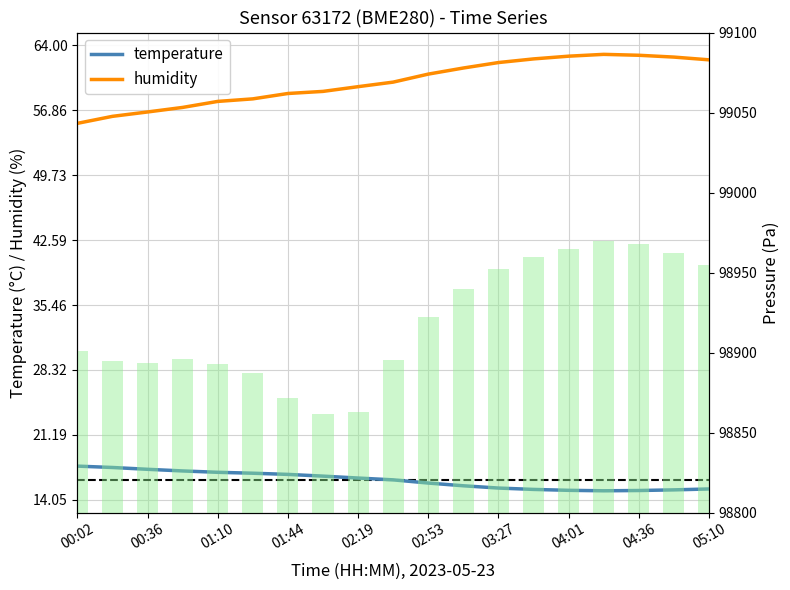

Where is pressure nearest to the value 98915?

02:53